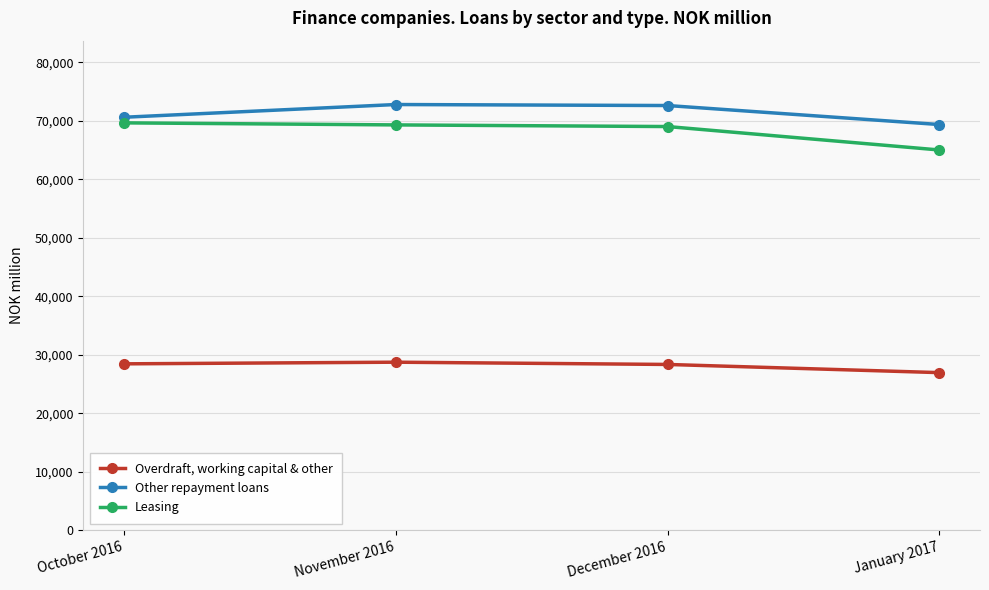

True or false: Leasing and Overdraft, working capital & other intersect in this chart.

False